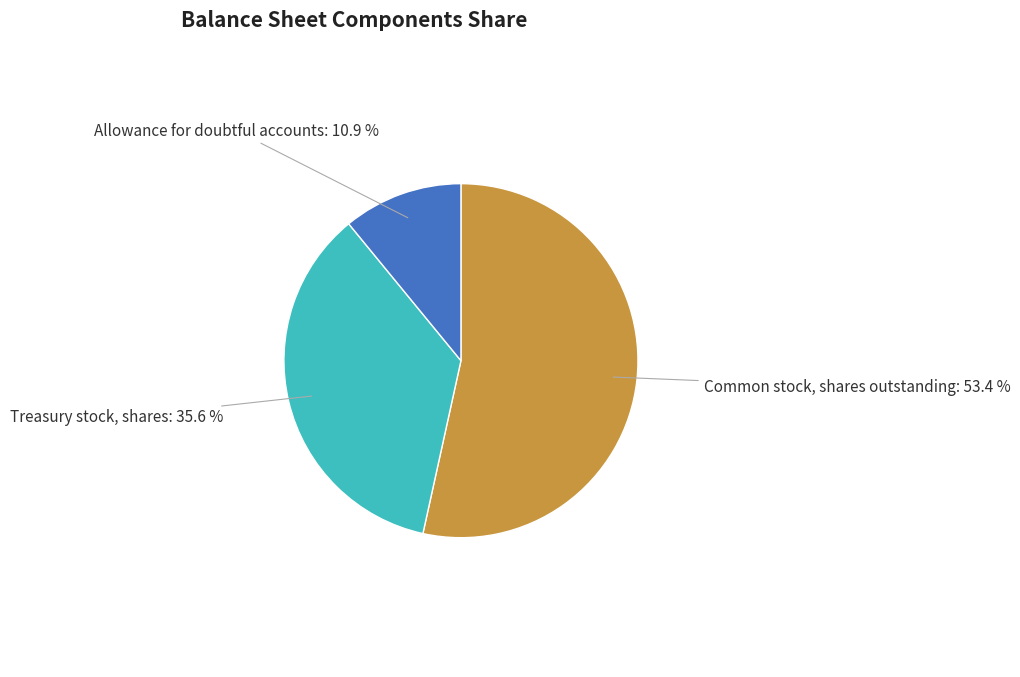

To the nearest percent, what percentage of the pie is Allowance for doubtful accounts?

11%